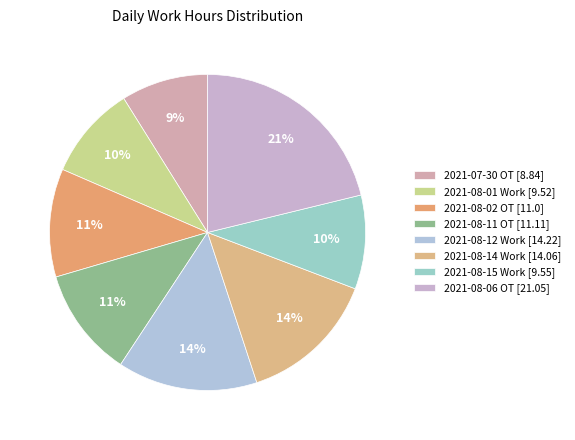

How many segments does this pie chart have?

8